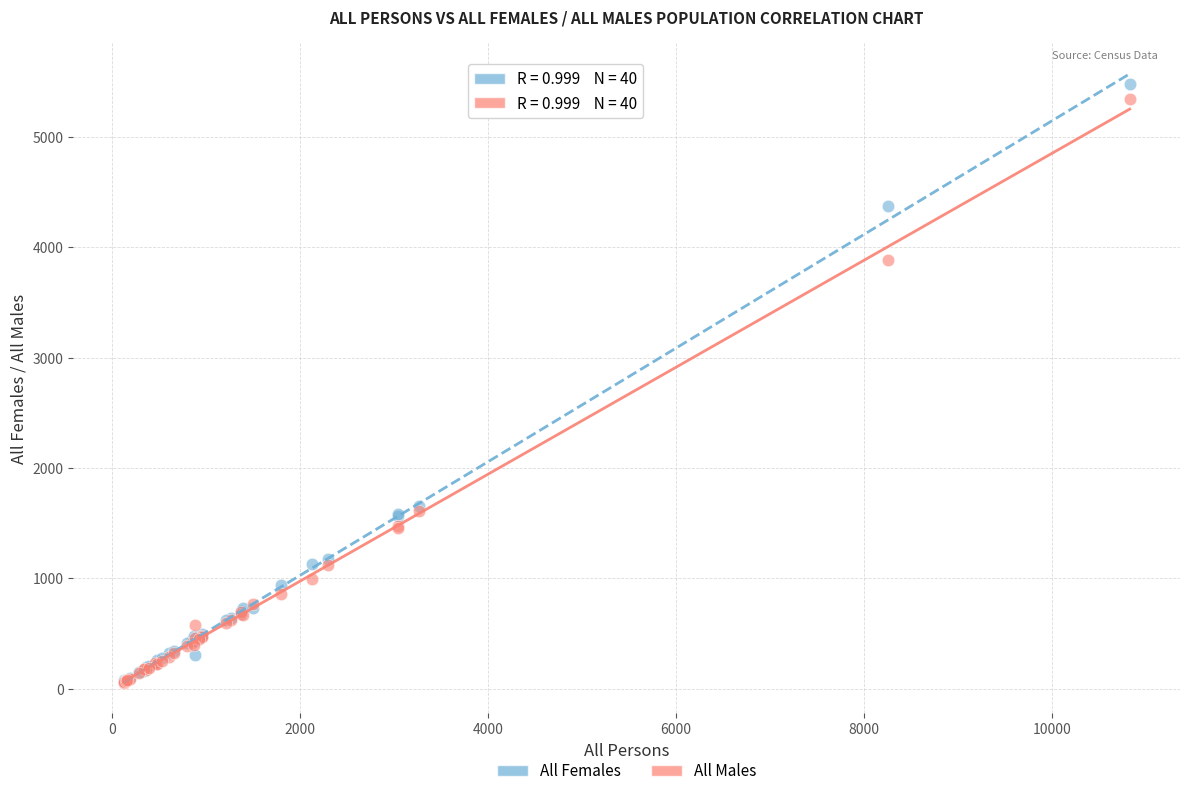

What are all the series names shown in the legend?

All Females, All Males